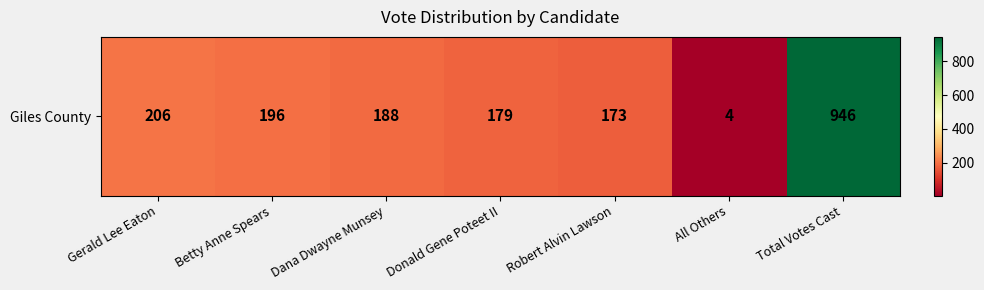

Where does the data first go above 188?

Gerald Lee Eaton